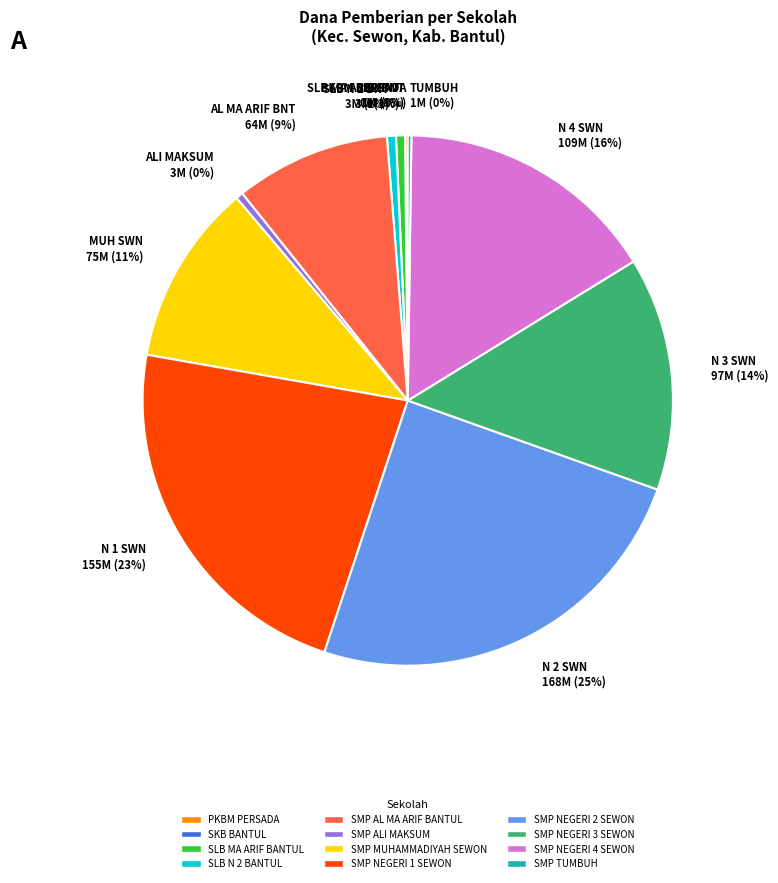

To the nearest percent, what is the combined percentage of SKB BANTUL and SMP AL MA ARIF BANTUL?

9%